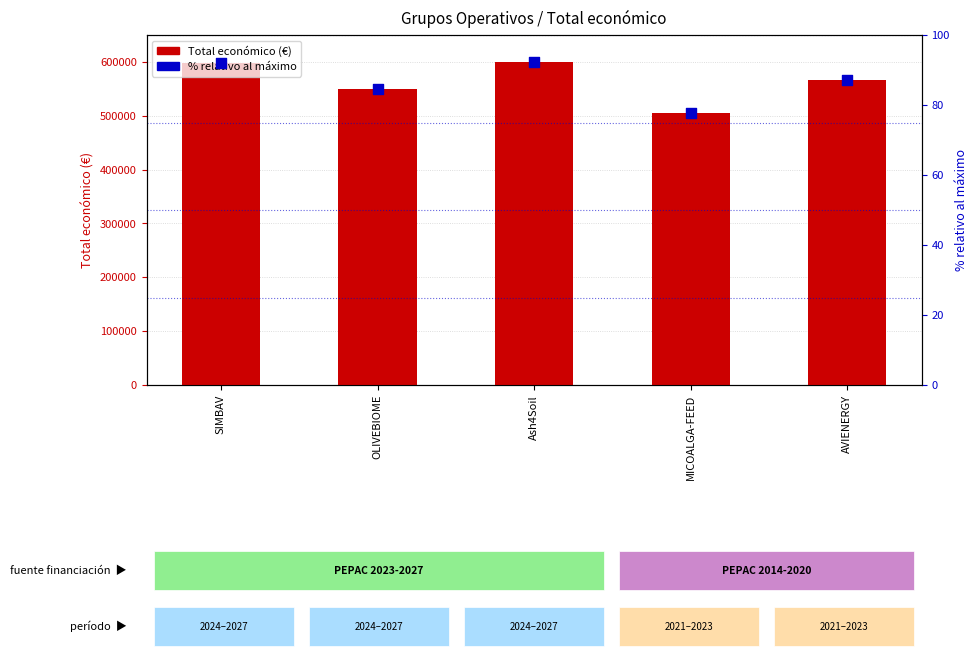

Which series contains the highest Y value?

Total económico